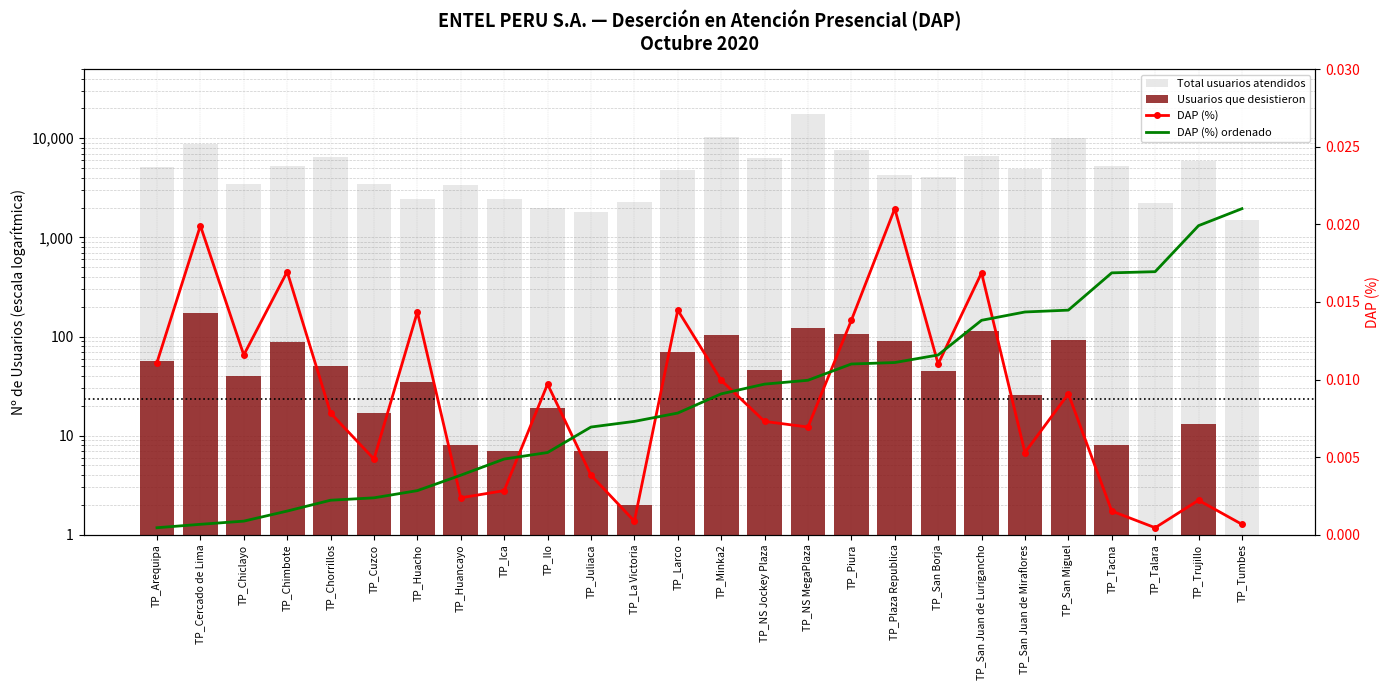

At how many categories does at least one series exceed 3433?

18